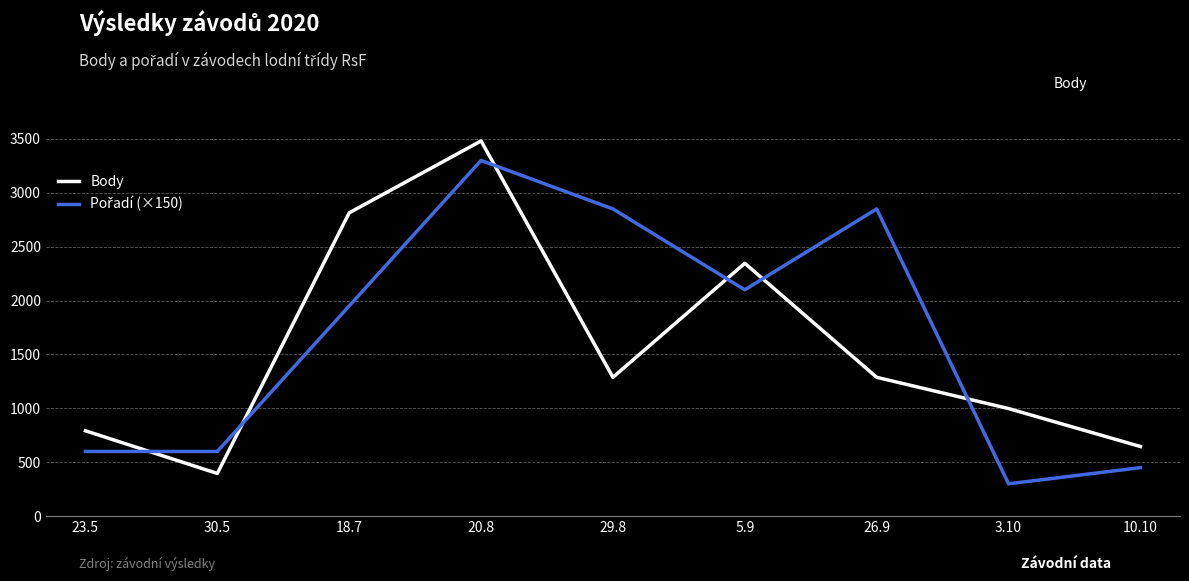

Which series has the widest spread of values?

Body